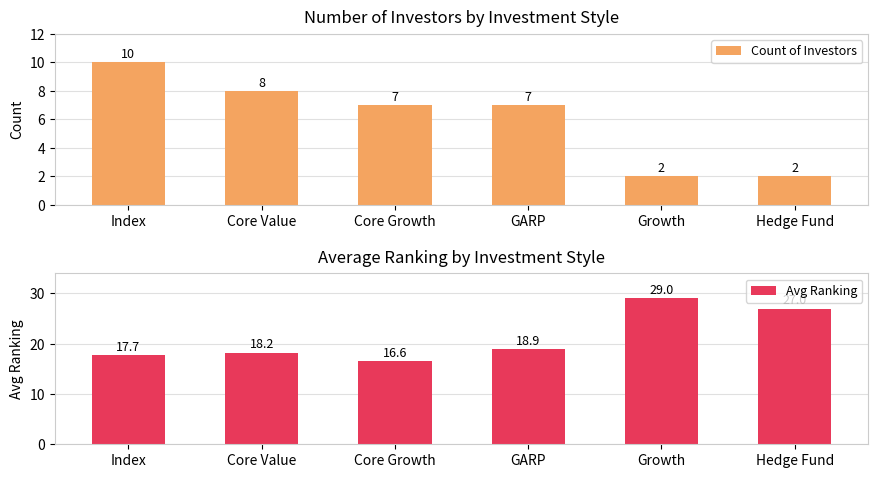

What position from the right is Core Growth?

4